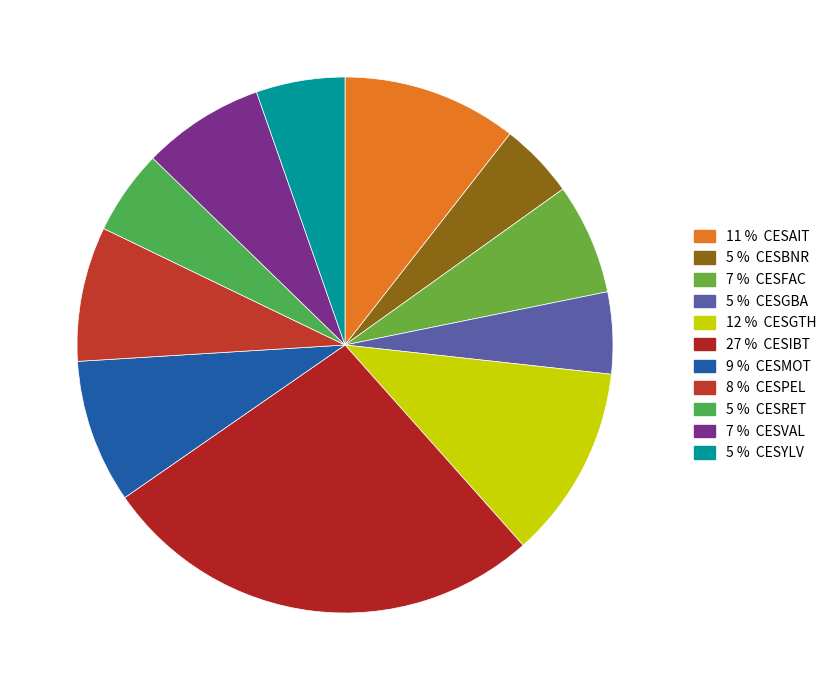

How many segments does this pie chart have?

11